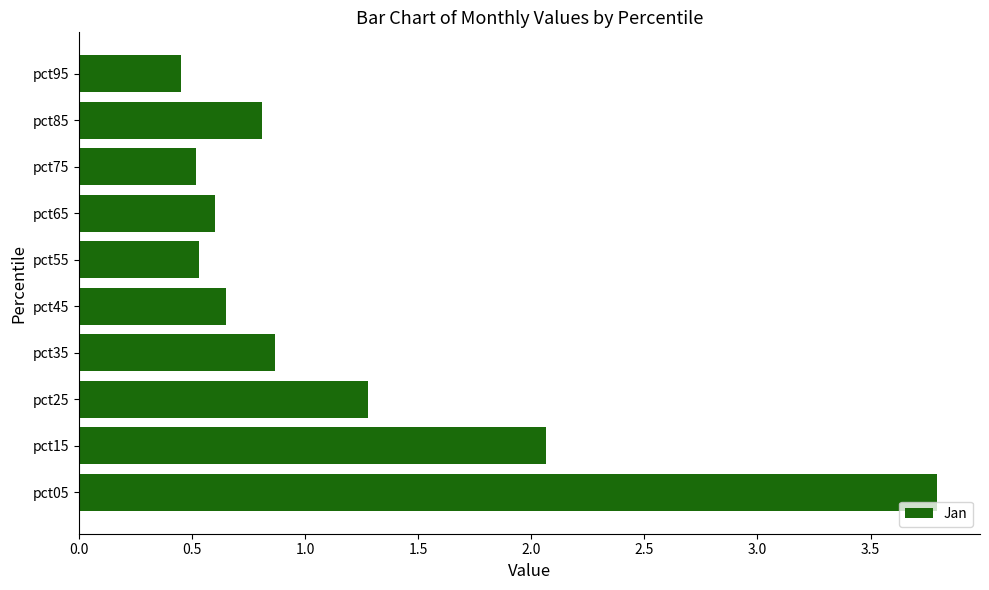

At which label is the value closest to 2?

pct15